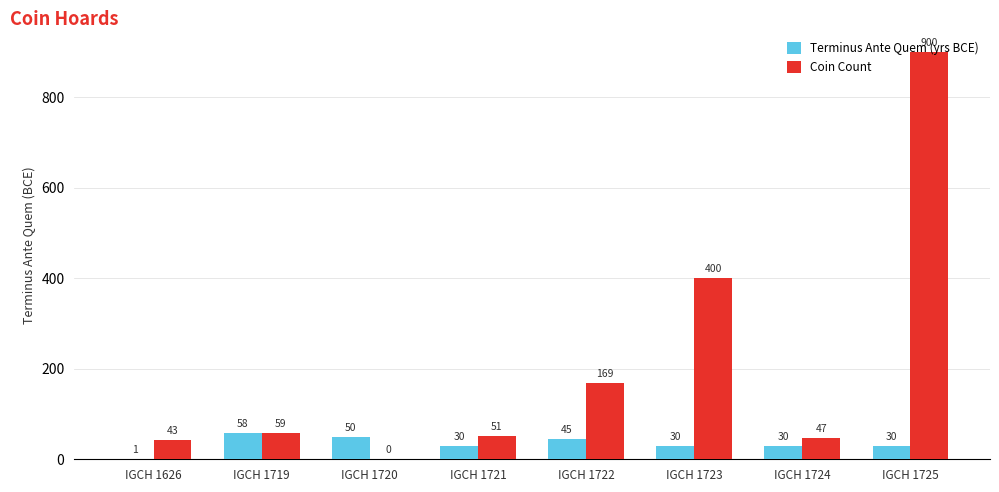

At which category is the sum across all series the highest?

IGCH 1725